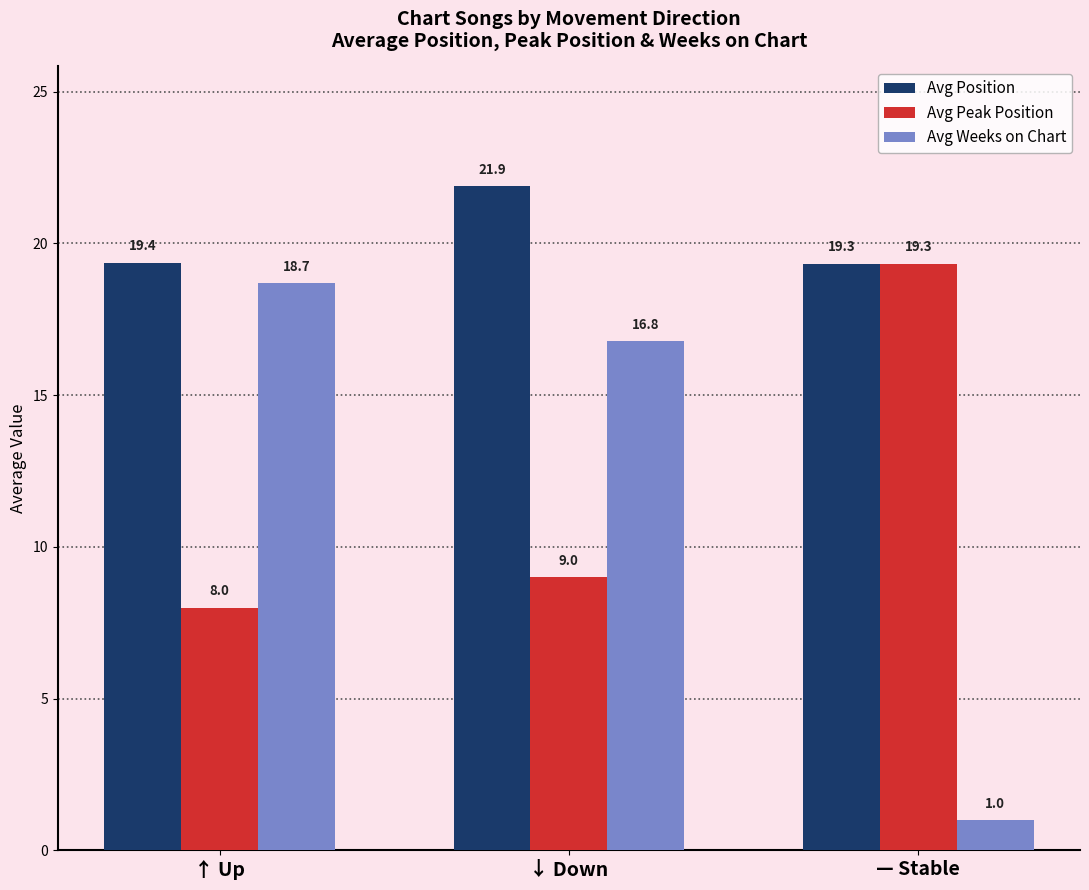

Which series has the largest range (max minus min)?

Avg Weeks on Chart